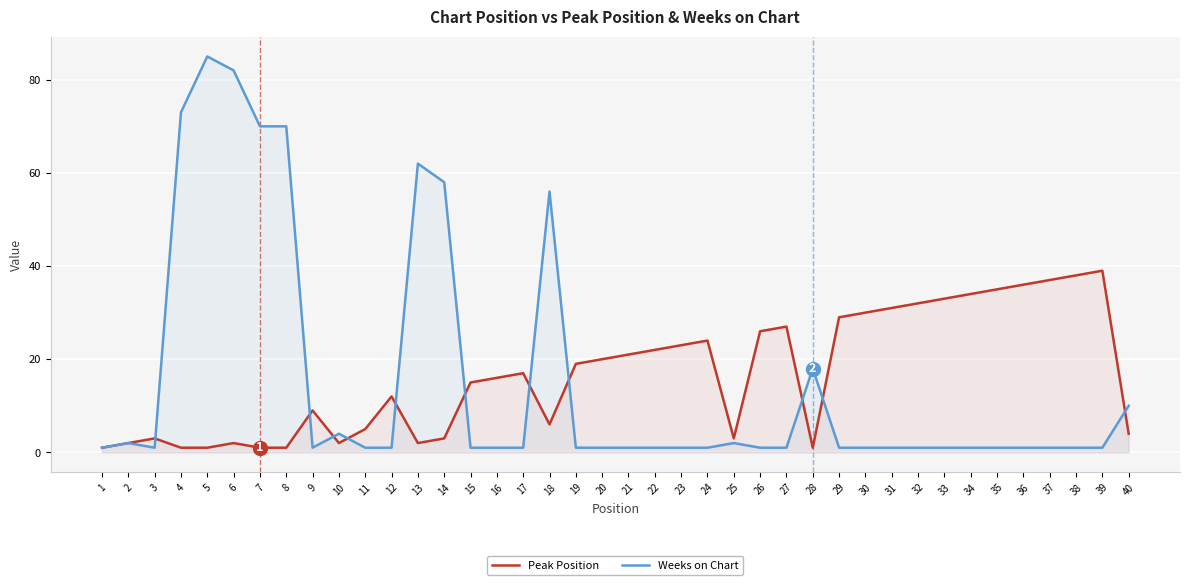

Rank the series by their maximum value, from highest to lowest.

Weeks on Chart, Peak Position